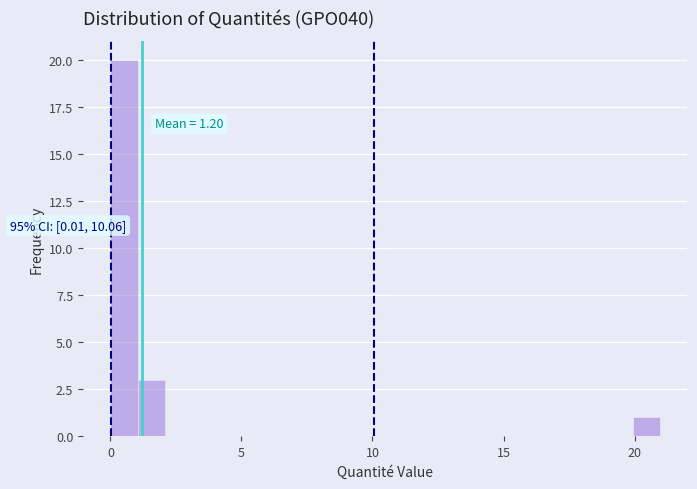

Around what value on the x-axis is the tallest bar? Give the approximate position of its centre, as read against the axis.

0.5